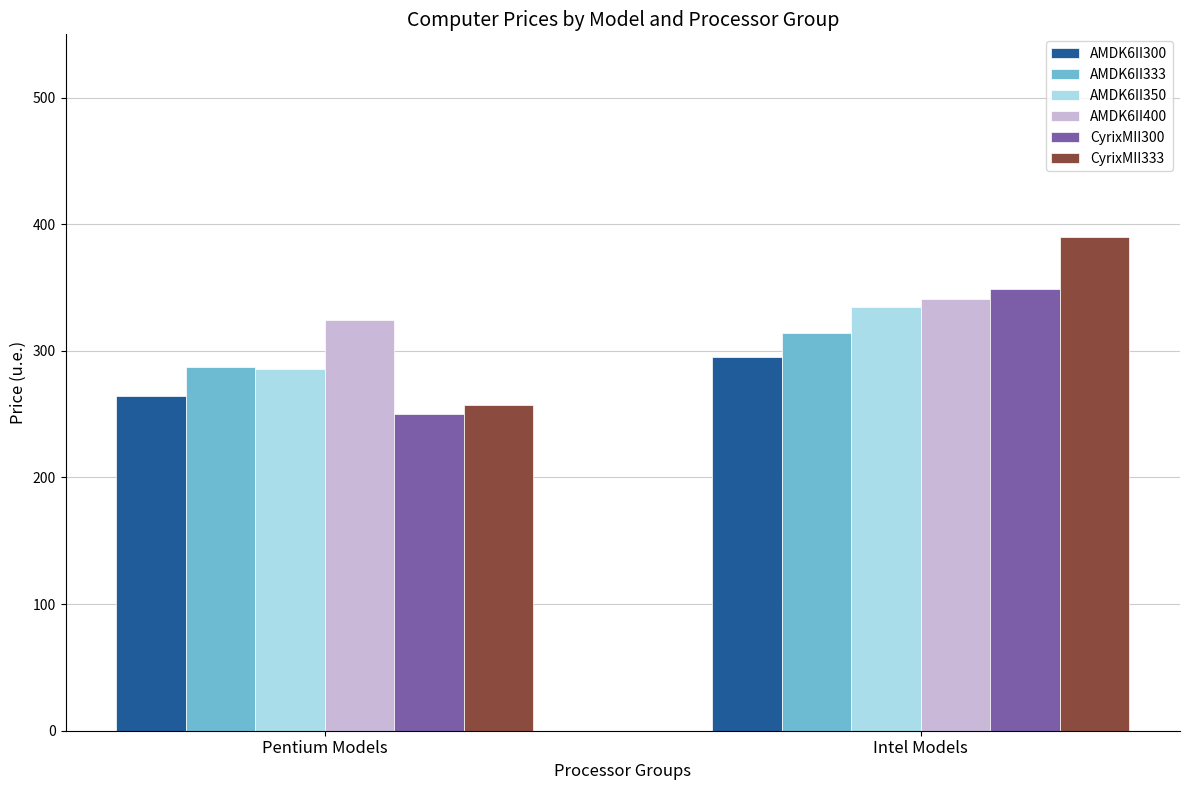

Which category has the highest value in the AMDK6II333 series?

Intel Models